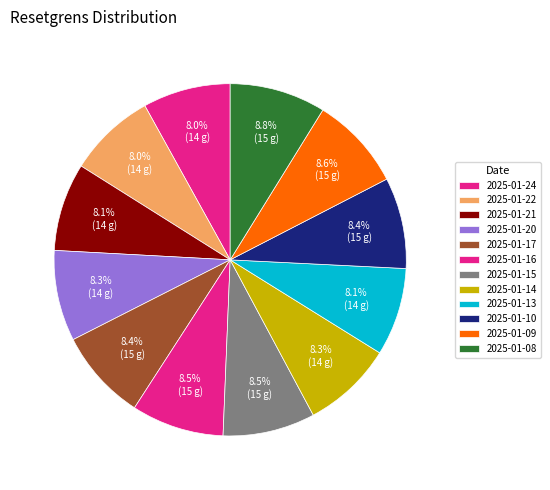

What is the smallest slice in the pie chart?

2025-01-22